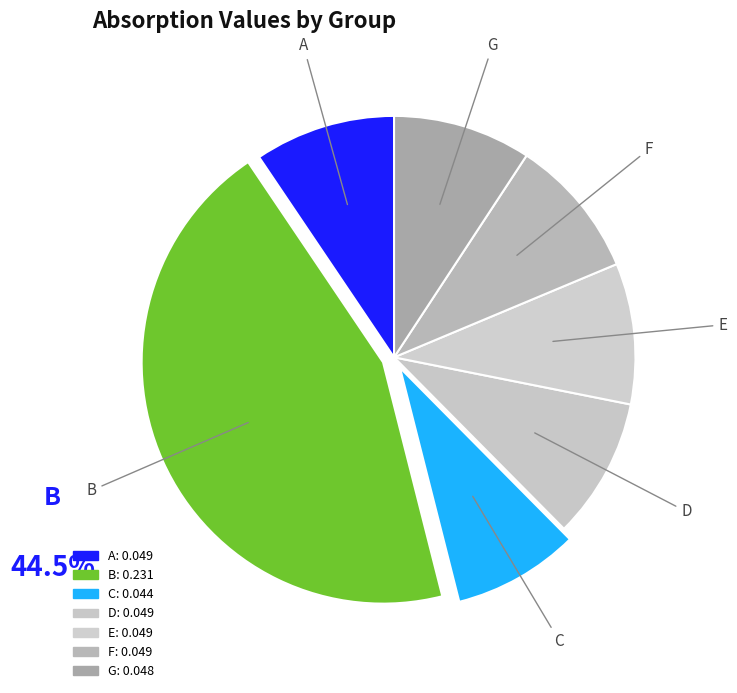

How many segments does this pie chart have?

7